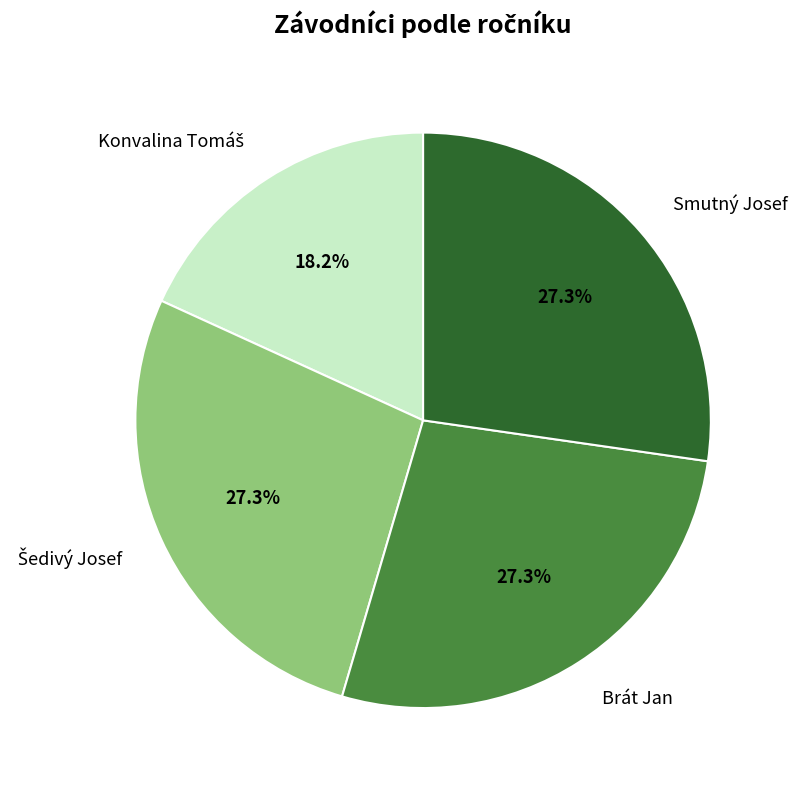

How many slices are in this pie chart?

4